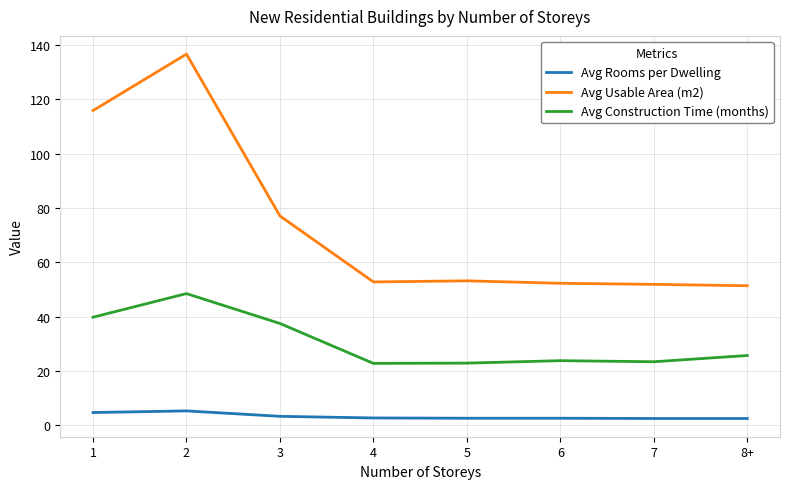

Is it true that Avg Usable Area (m2) equals 52.8 at 4?

True